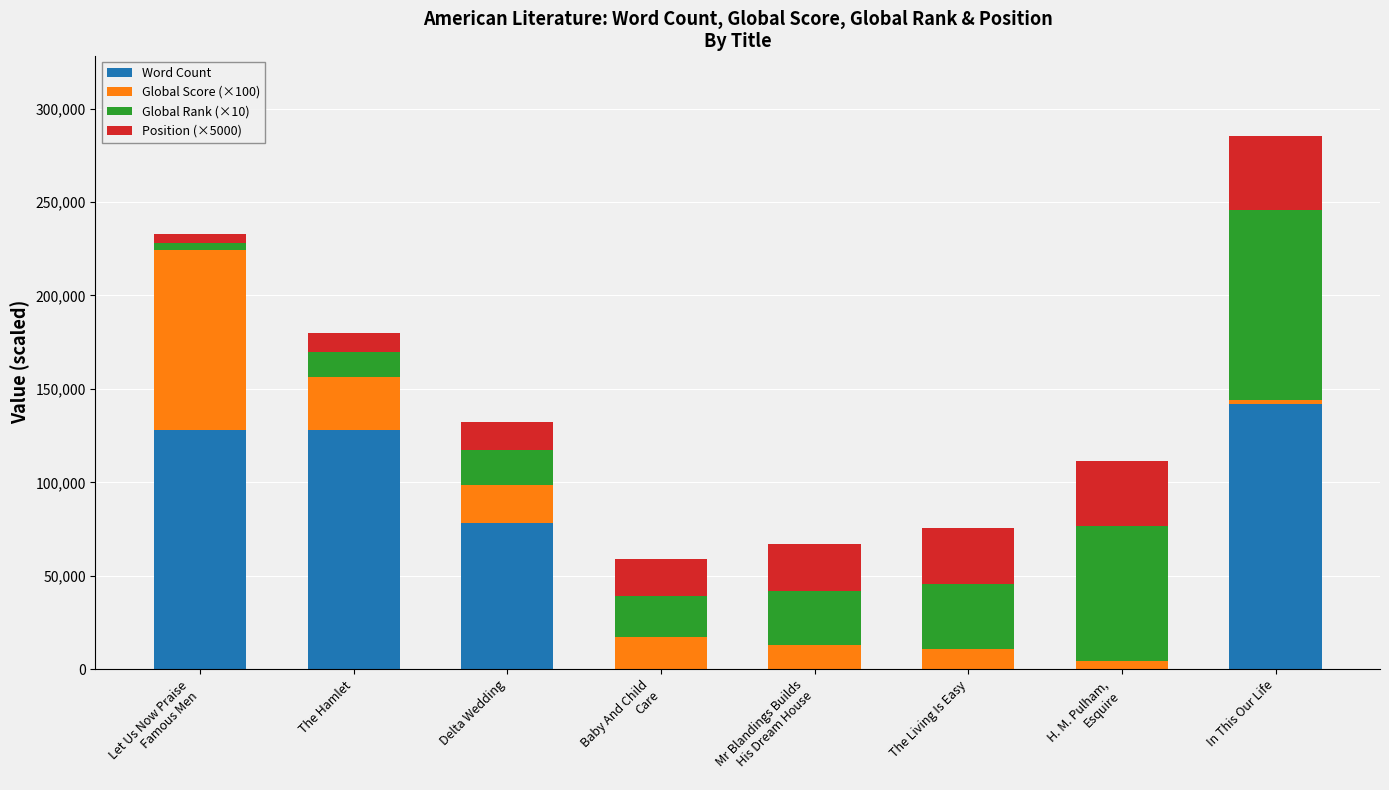

True or false: Word Count has a value of 190041 at Let Us Now Praise
Famous Men.

False